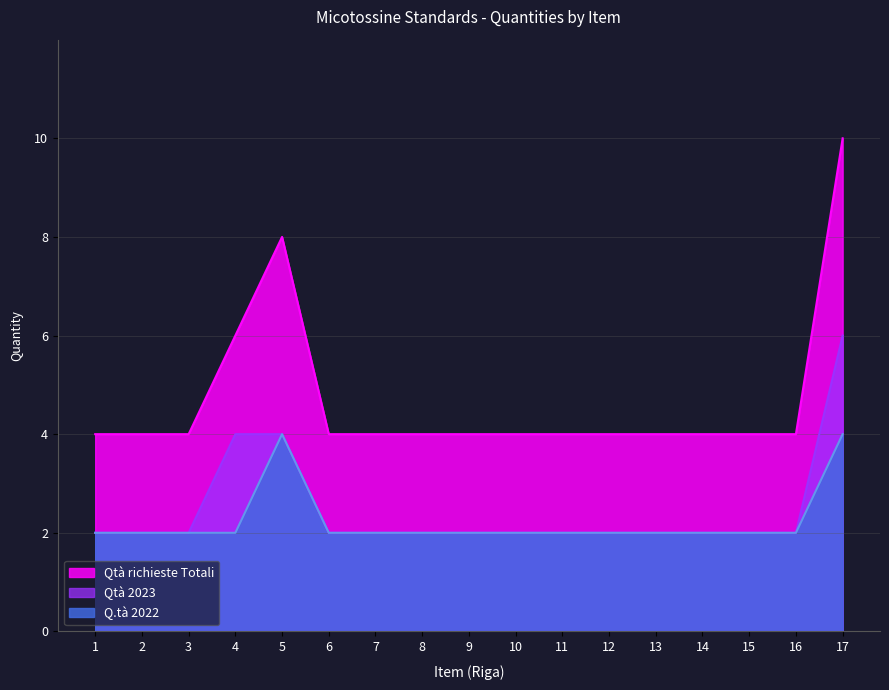

Reading right to left, extract all data points from this chart.

Qtà richieste Totali: 10	4	4	4	4	4	4	4	4	4	4	4	8	6	4	4	4
Q.tà 2022: 4	2	2	2	2	2	2	2	2	2	2	2	4	2	2	2	2
Qtà 2023: 6	2	2	2	2	2	2	2	2	2	2	2	4	4	2	2	2